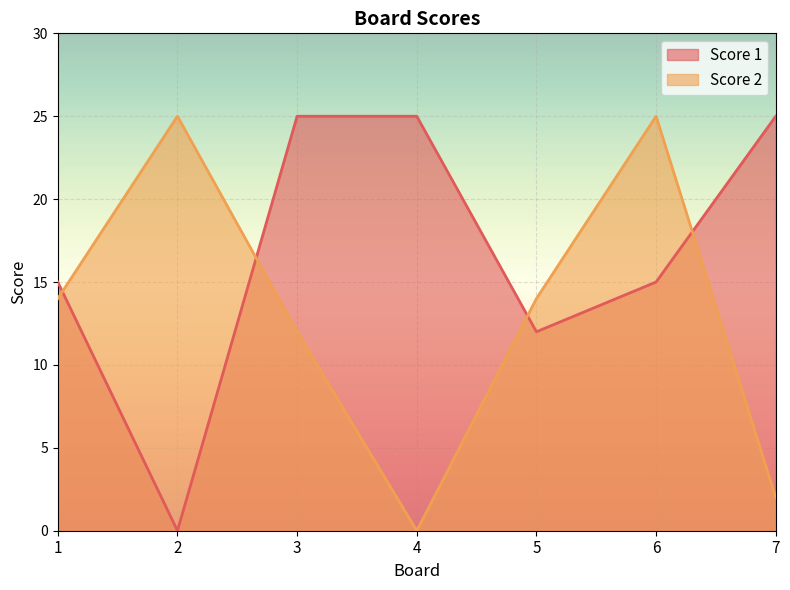

At which category does Score 2 reach its first local peak?

2